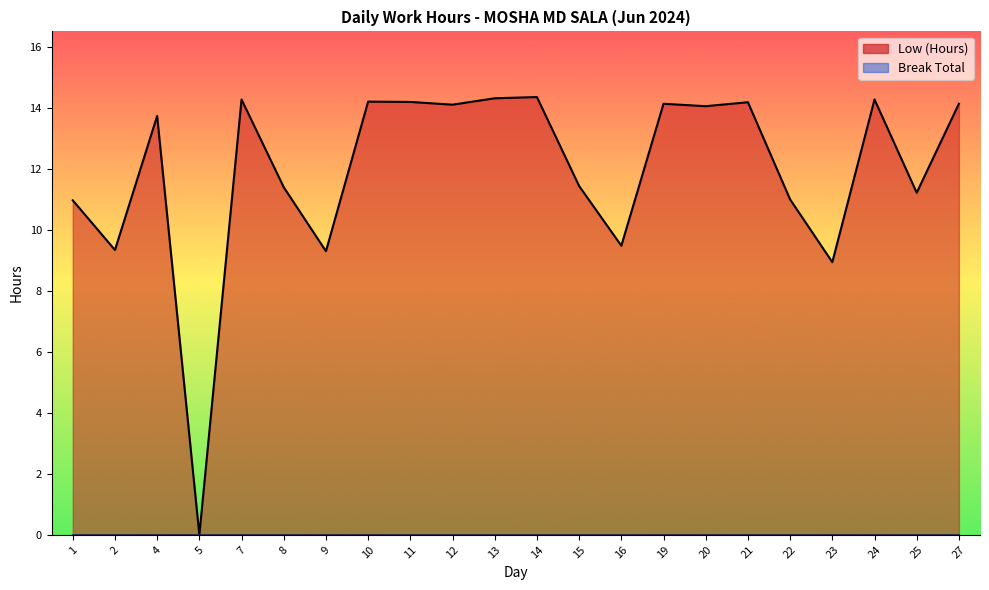

What is the difference between the second highest and second lowest values?

5.4